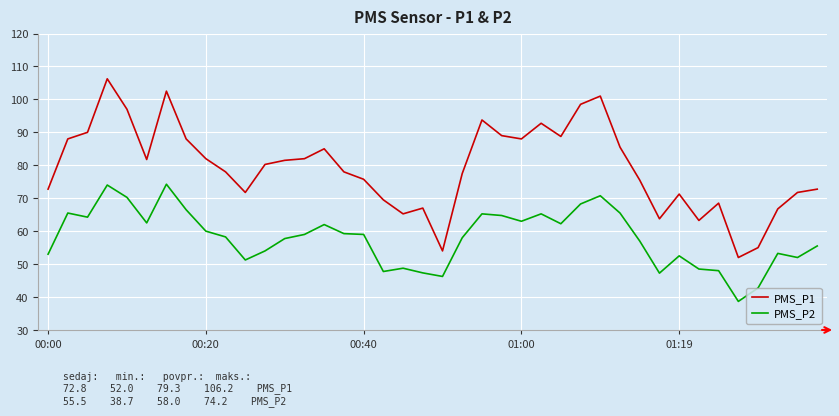

Which series has the largest range (max minus min)?

PMS_P1